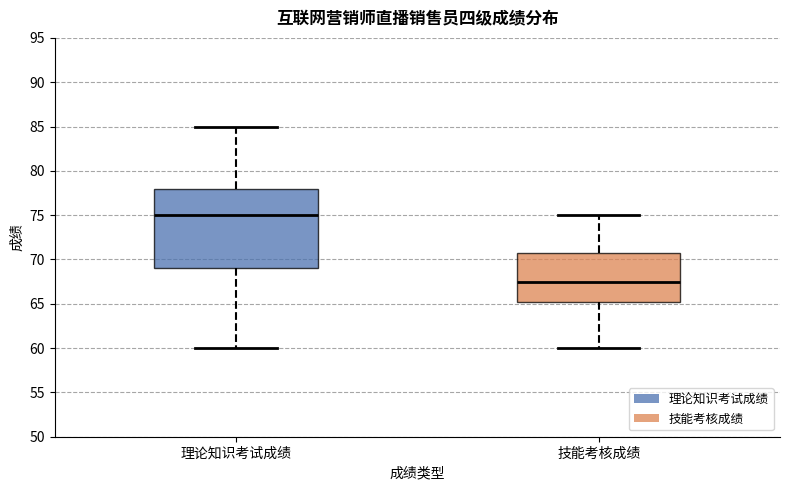

Reading left to right, read every box against the y-axis: the position of its median line, the range the box covers, and the ends of its whiskers. The values are not printed on the chart, so give them approximately, as read against the axis.

理论知识考试成绩: median 75.0, box 69.0 to 78.0, whiskers 60.0 to 85.0
技能考核成绩: median 67.5, box 65.5 to 71.0, whiskers 60.0 to 75.0